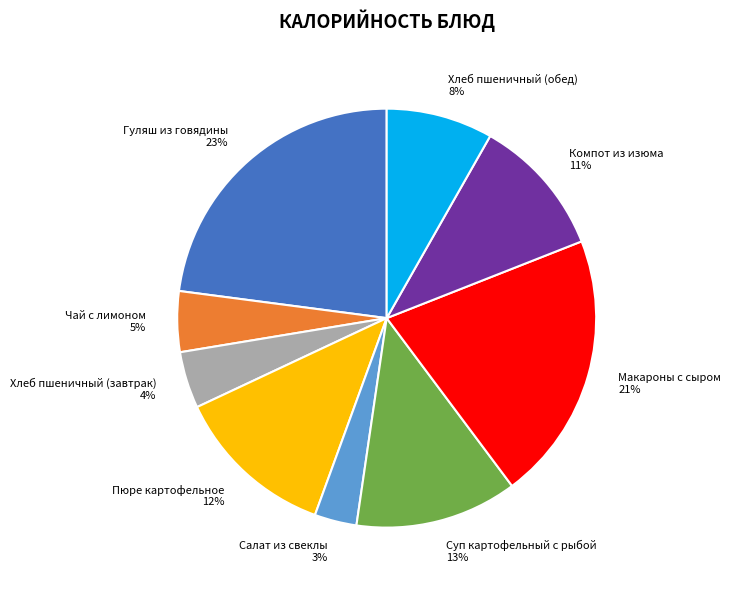

Which slice is the largest?

Гуляш из говядины